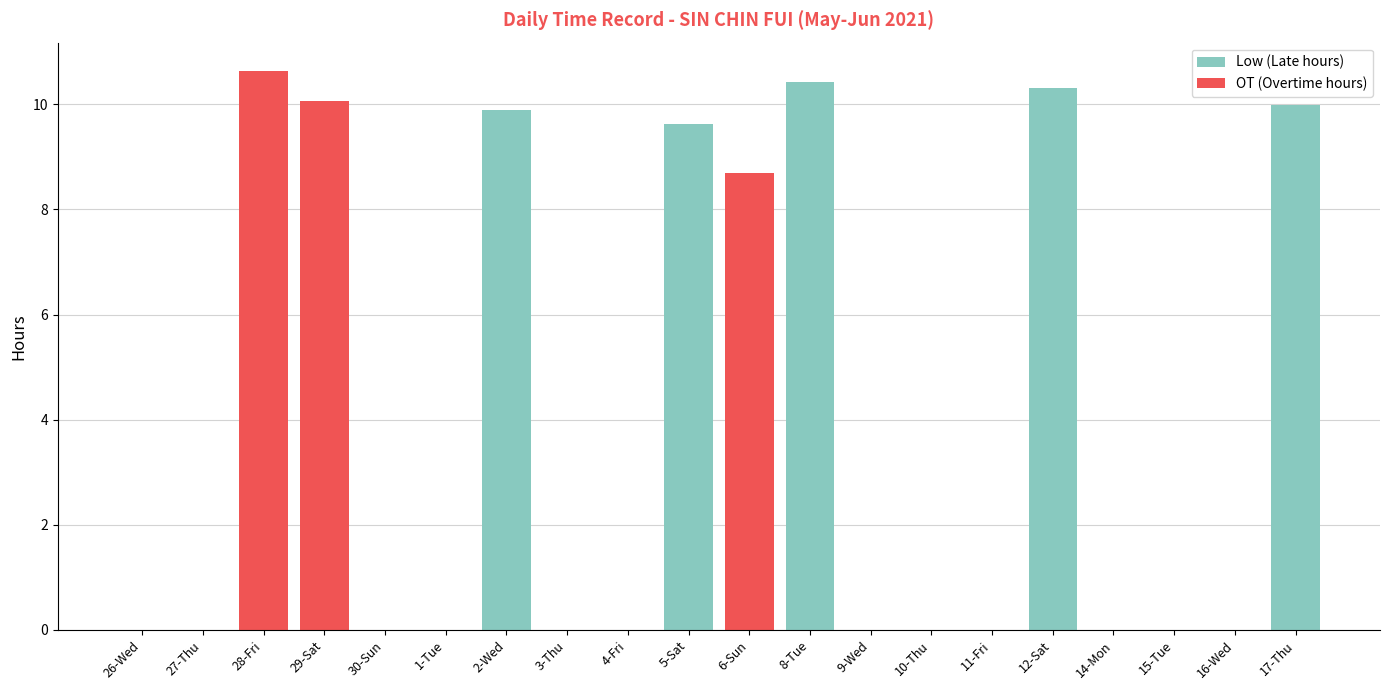

What is the approximate value of Low (Late hours) at 17-Thu?

10.0